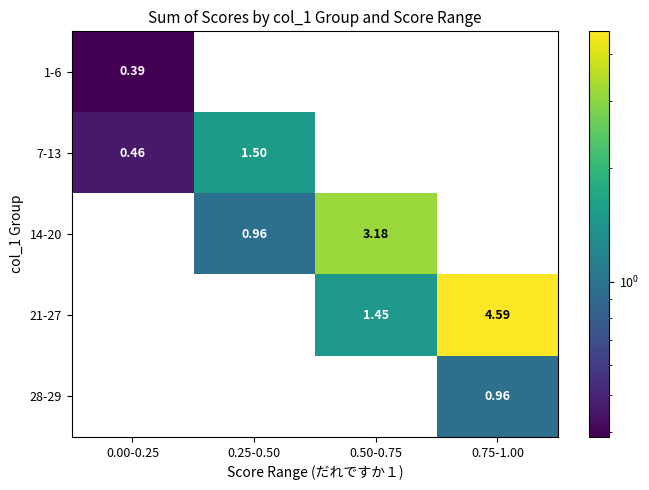

Between 0.00-0.25 and 0.50-0.75, which series saw the biggest shift?

14-20